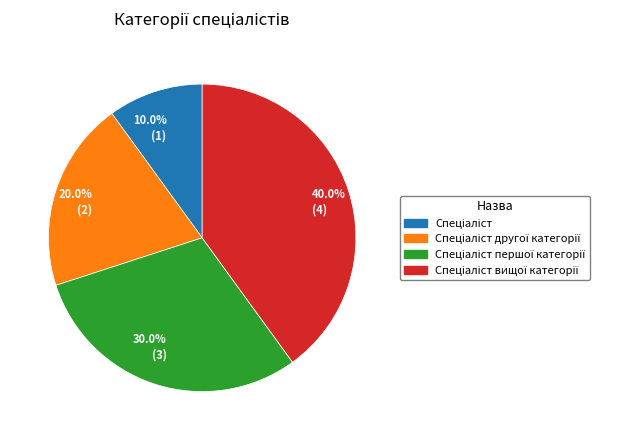

Is there a majority slice in this chart?

No